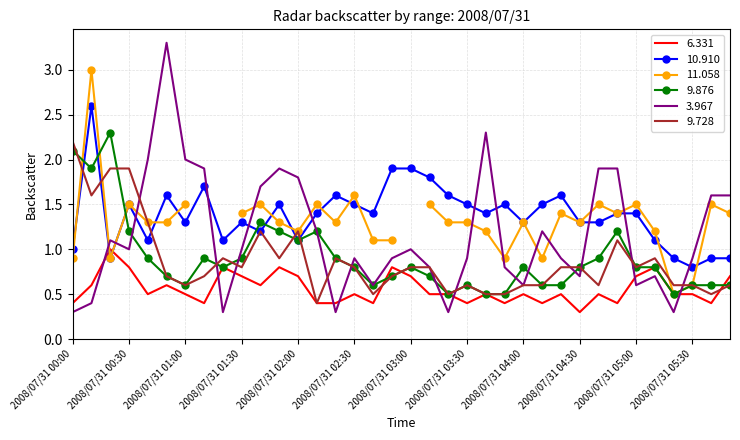

Which category has the highest value in the 9.728 series?

2008/07/31 00:00